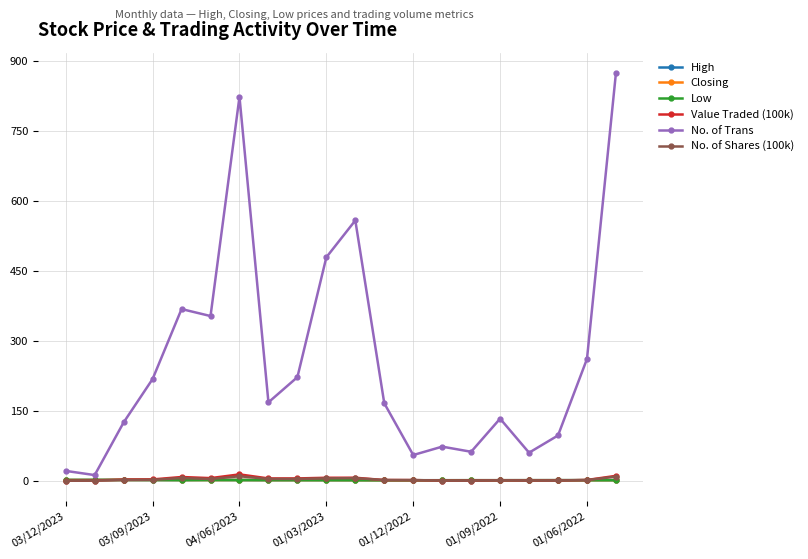

What is the greatest value displayed?

874.0